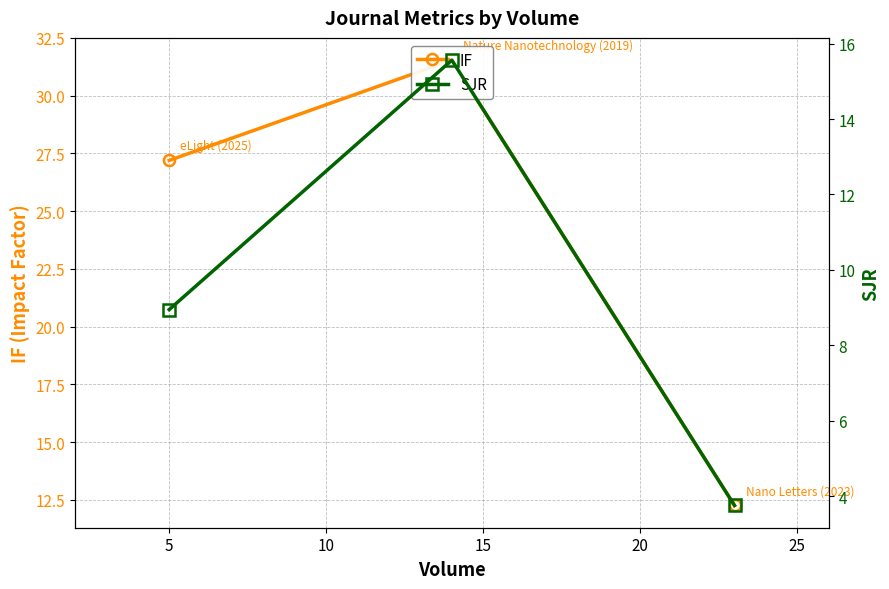

List the series in order of their peak value, lowest first.

SJR, IF